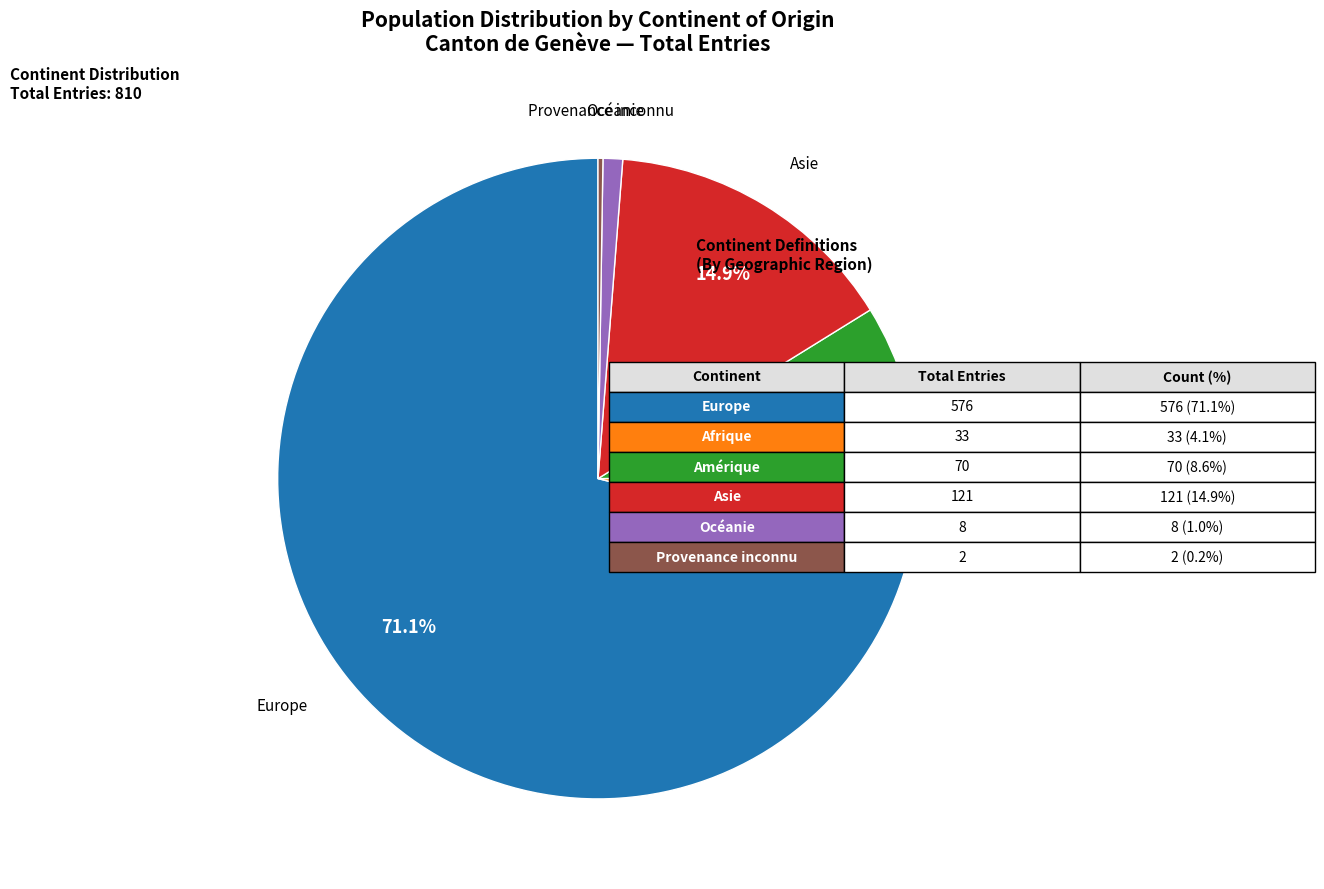

Is there any slice that represents more than half of the pie?

Yes